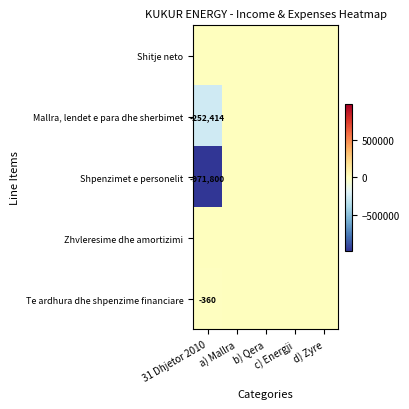

What is the lowest value of the Te ardhura dhe shpenzime financiare series?

-359.6